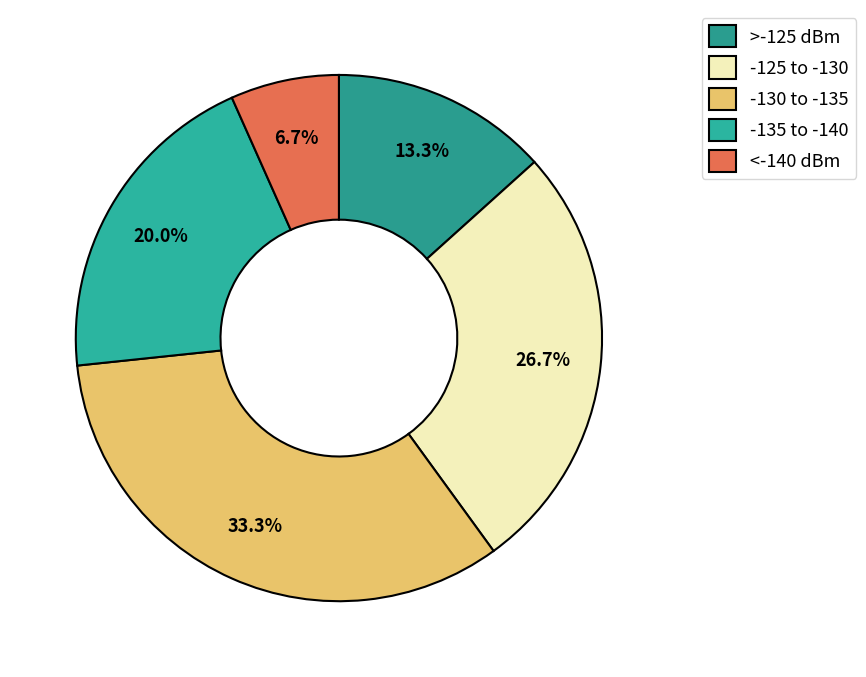

Does any single category account for the majority?

No